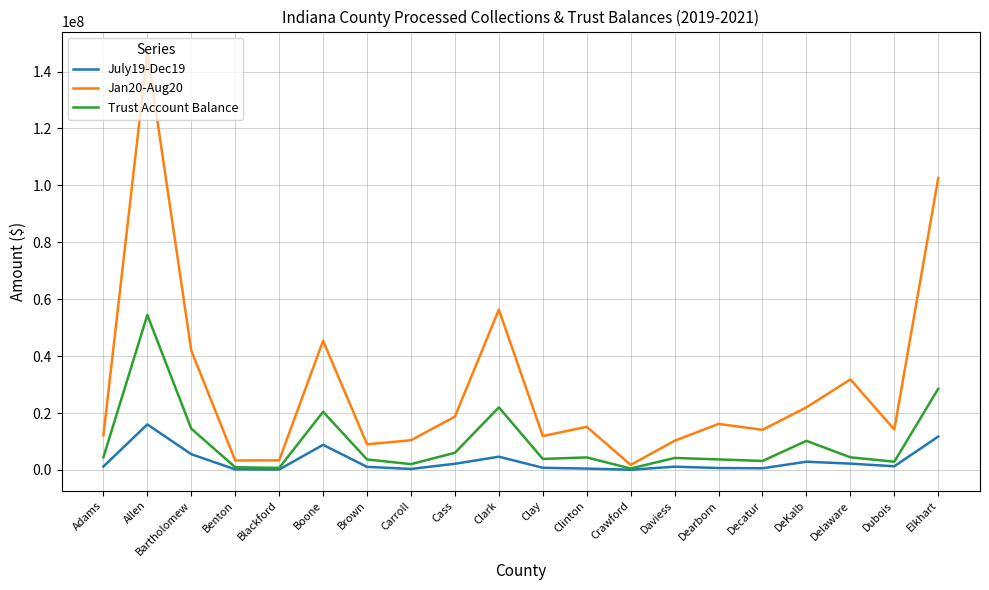

What is the difference between the highest and lowest values at Dearborn?

15496852